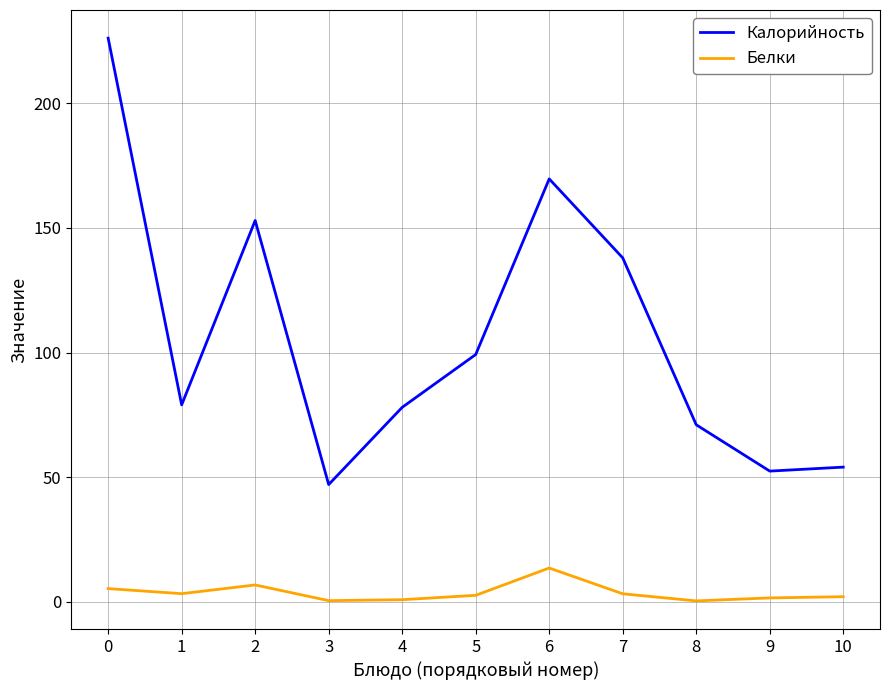

Does the chart have visible grid lines?

Yes